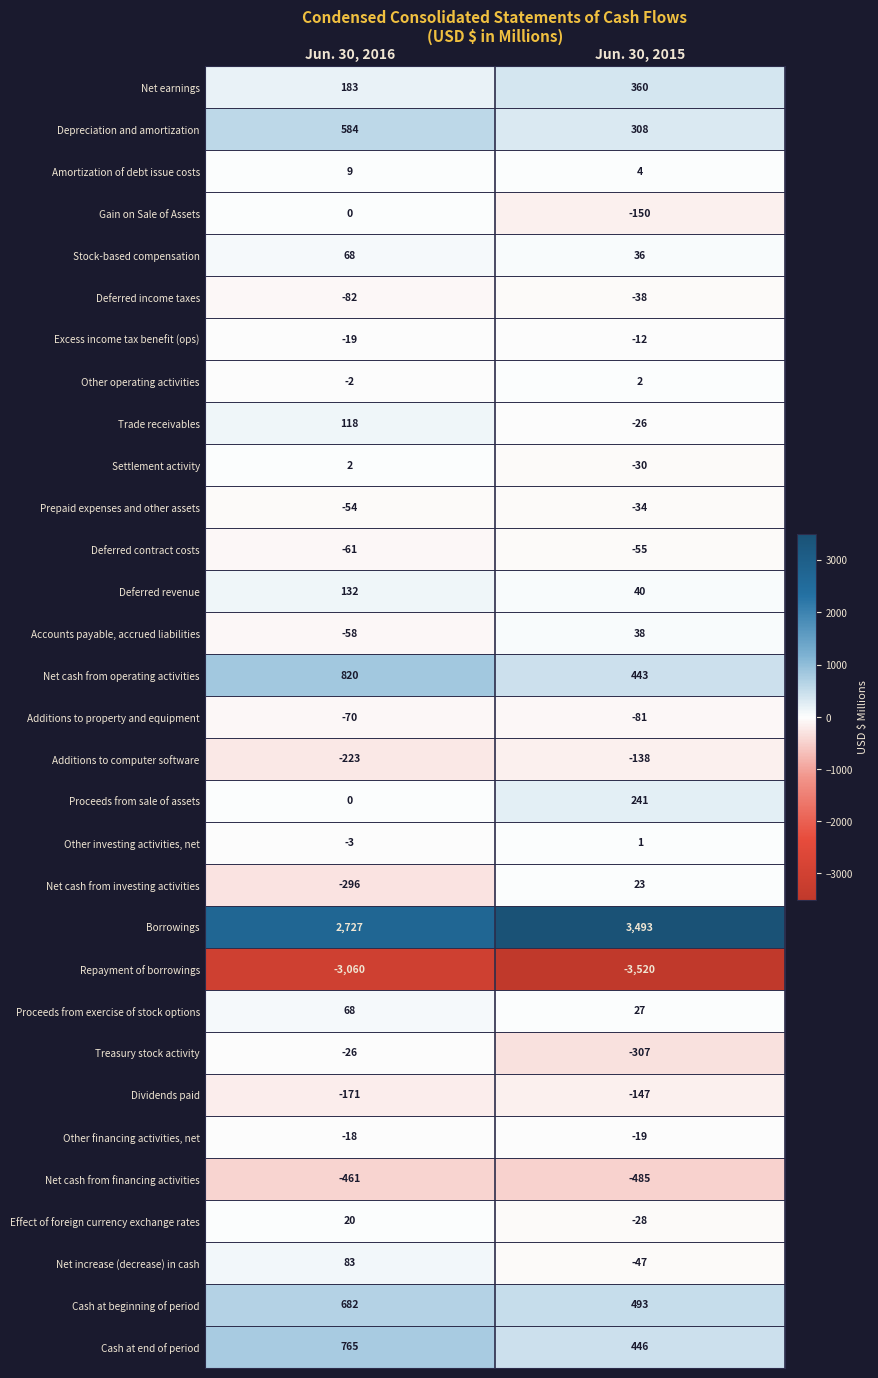

Between Jun. 30, 2016 and Jun. 30, 2015, which series saw the biggest shift?

Borrowings